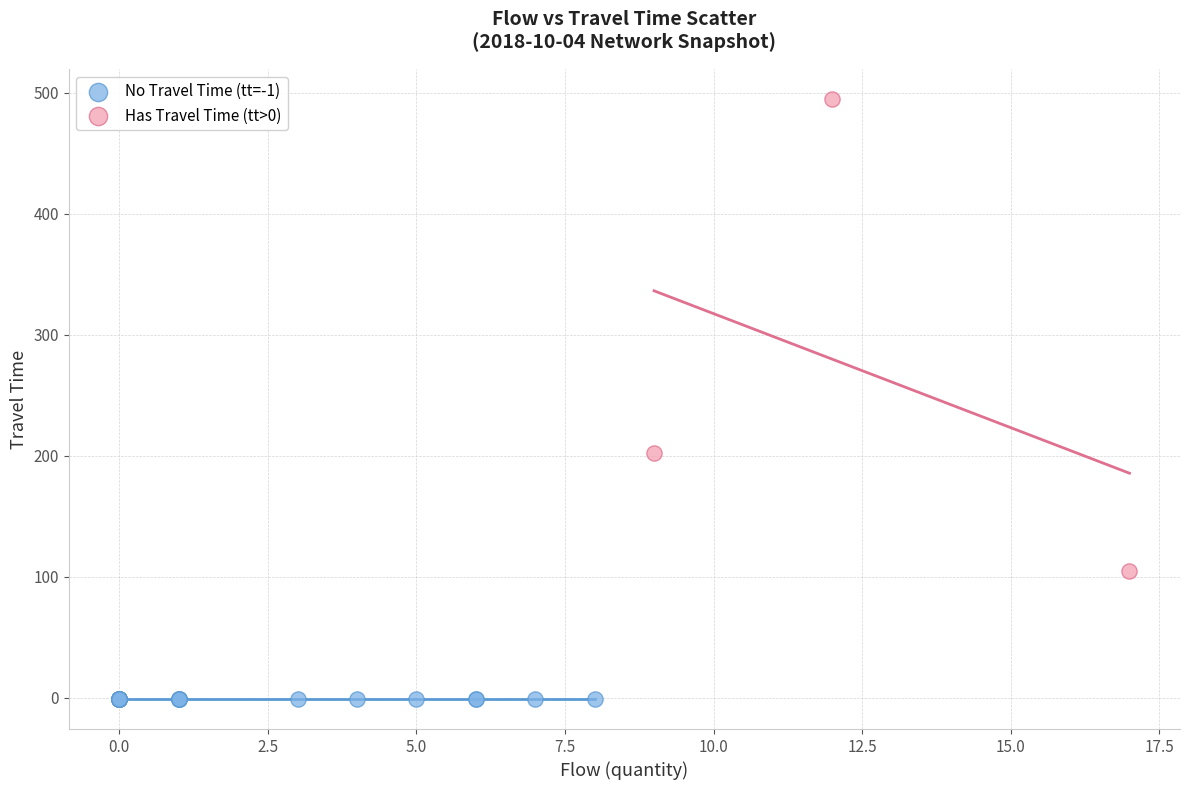

Which series reaches the maximum Y coordinate?

Has Travel Time (tt>0)